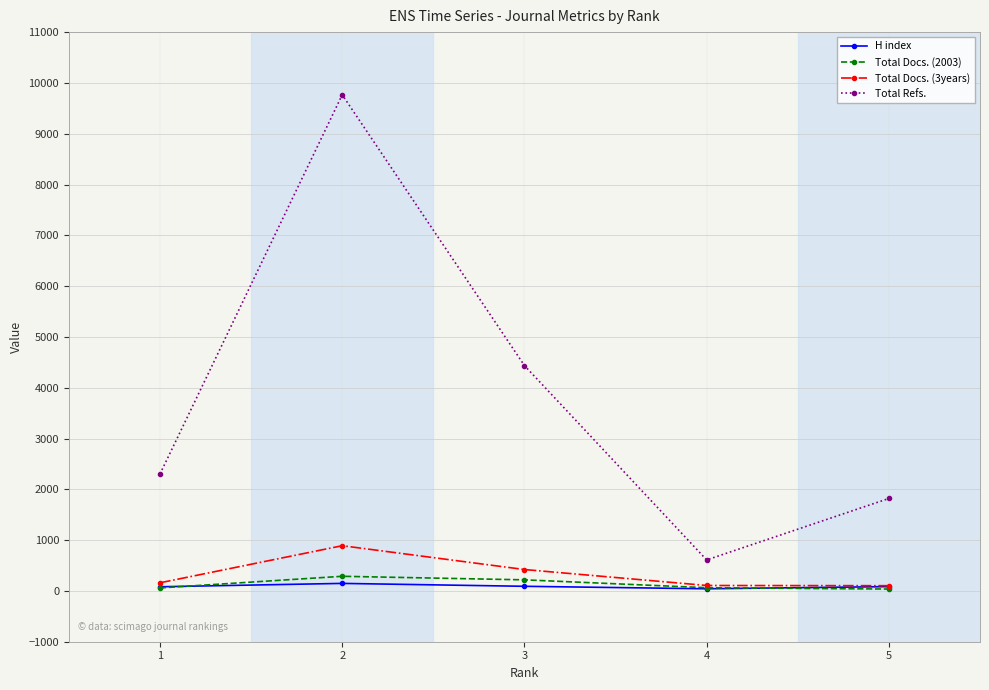

In Total Refs., how many points are lower than both neighbors (excluding endpoints)?

1